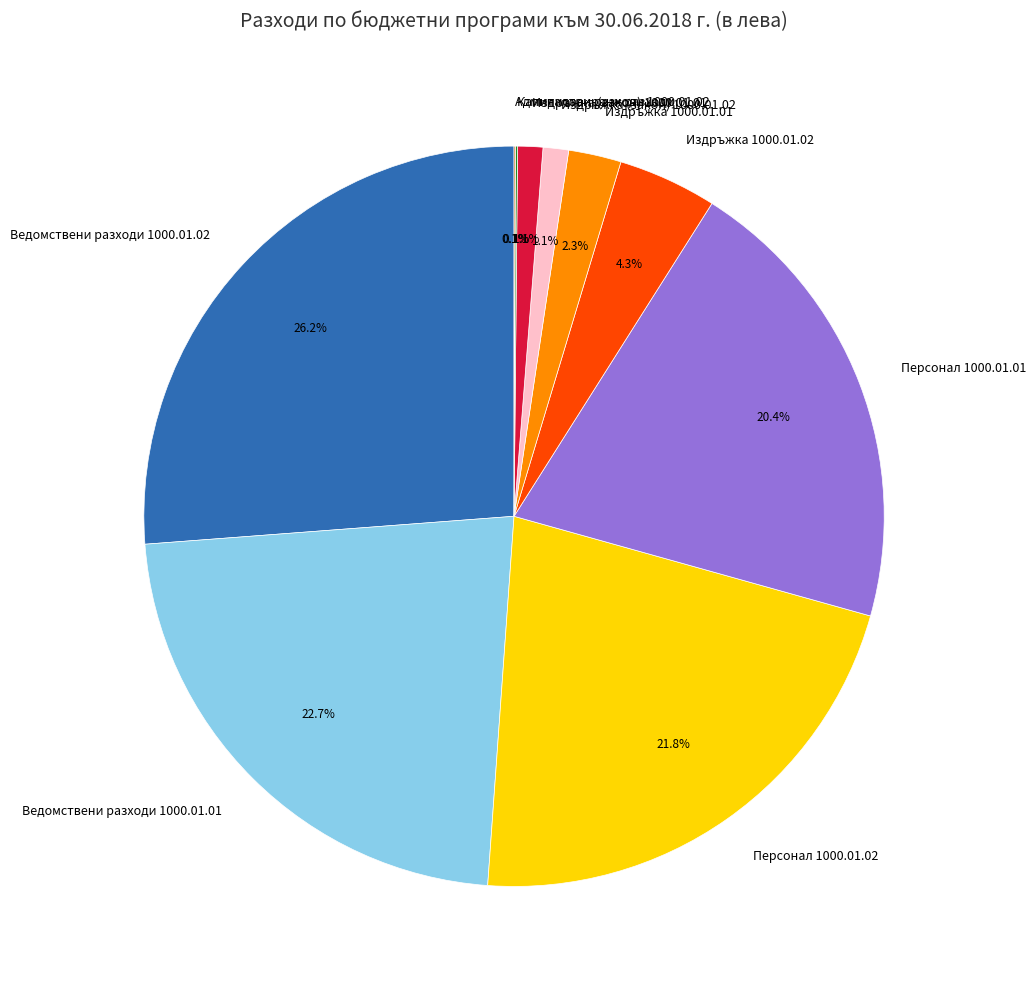

What portion of the pie excludes Издръжка 1000.01.02?

95.7%